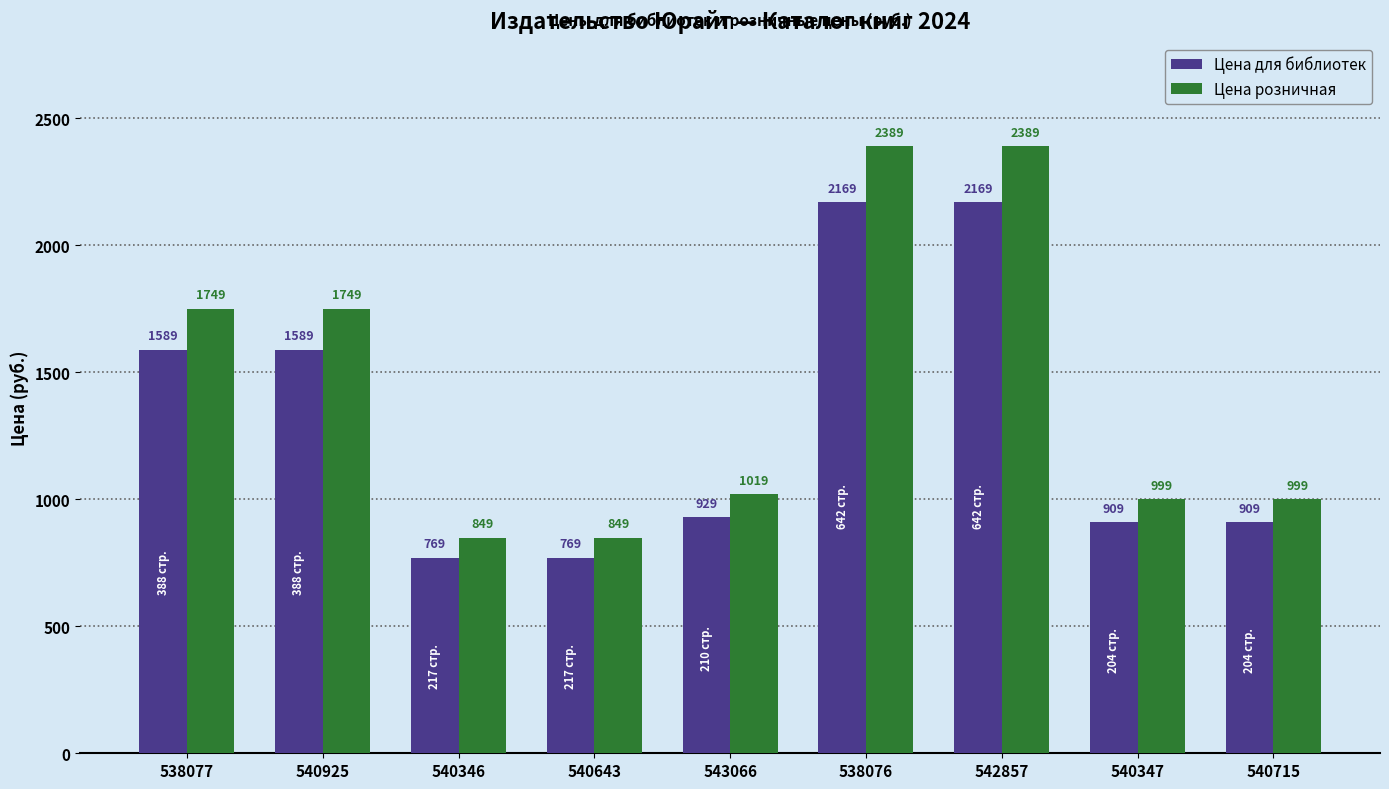

What is the smallest value displayed?

769